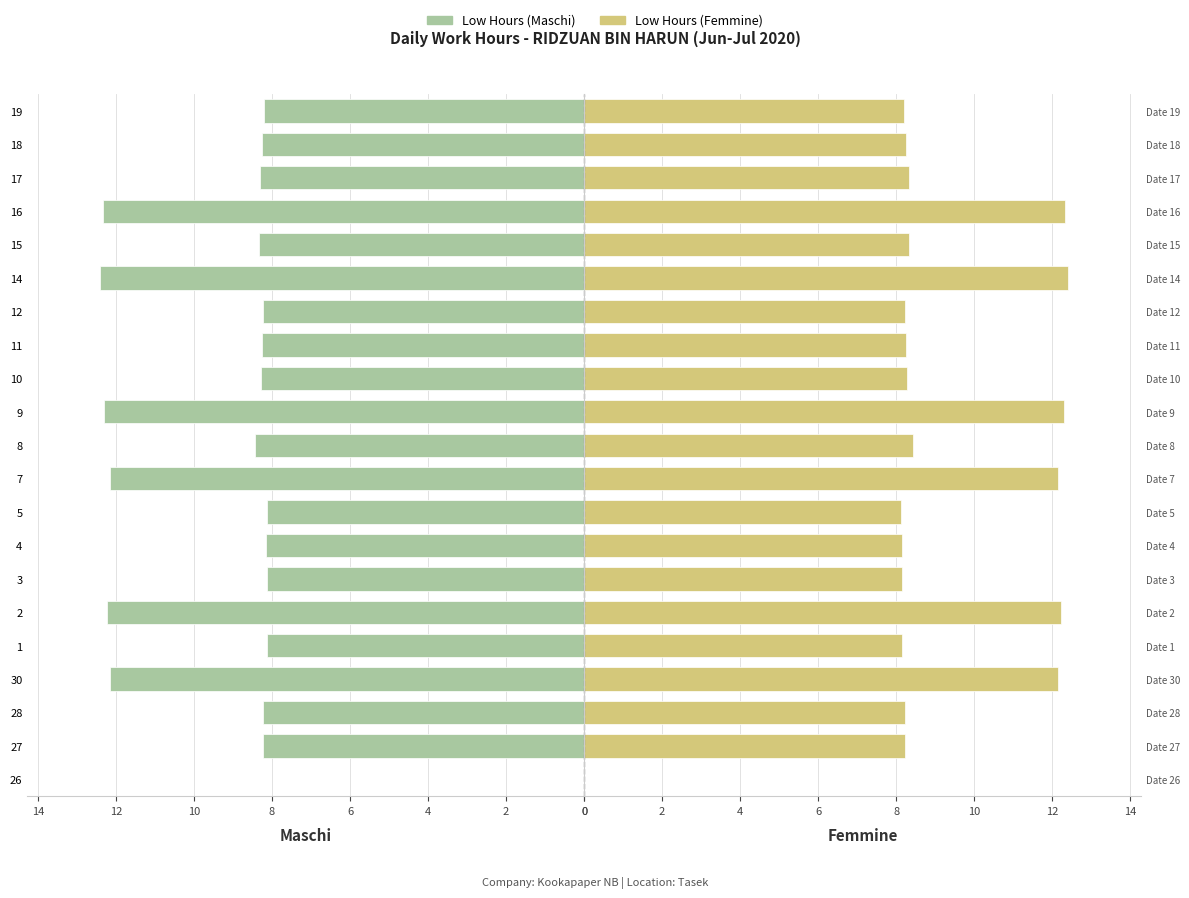

Reading left to right, what are all the values shown in this chart?

Low (Maschi): 0.0	8.2	8.2	12.2	8.1	12.2	8.1	8.2	8.1	12.2	8.4	12.3	8.3	8.3	8.2	12.4	8.3	12.3	8.3	8.3	8.2
Low (Femmine): 0.0	8.2	8.2	12.2	8.1	12.2	8.1	8.2	8.1	12.2	8.4	12.3	8.3	8.3	8.2	12.4	8.3	12.3	8.3	8.3	8.2